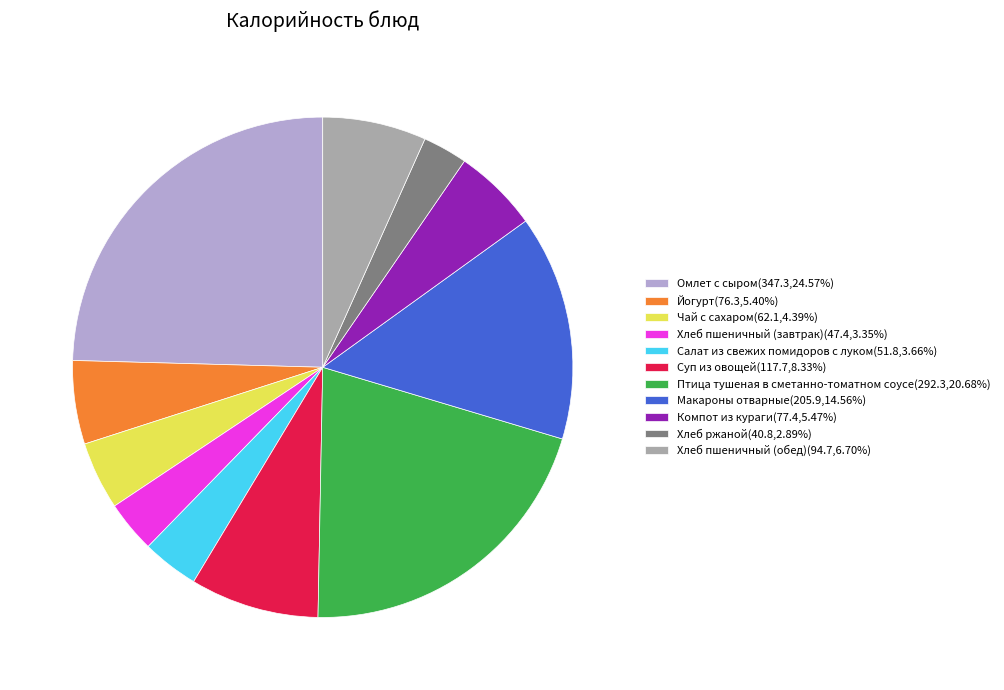

Count the number of slices in the pie.

11